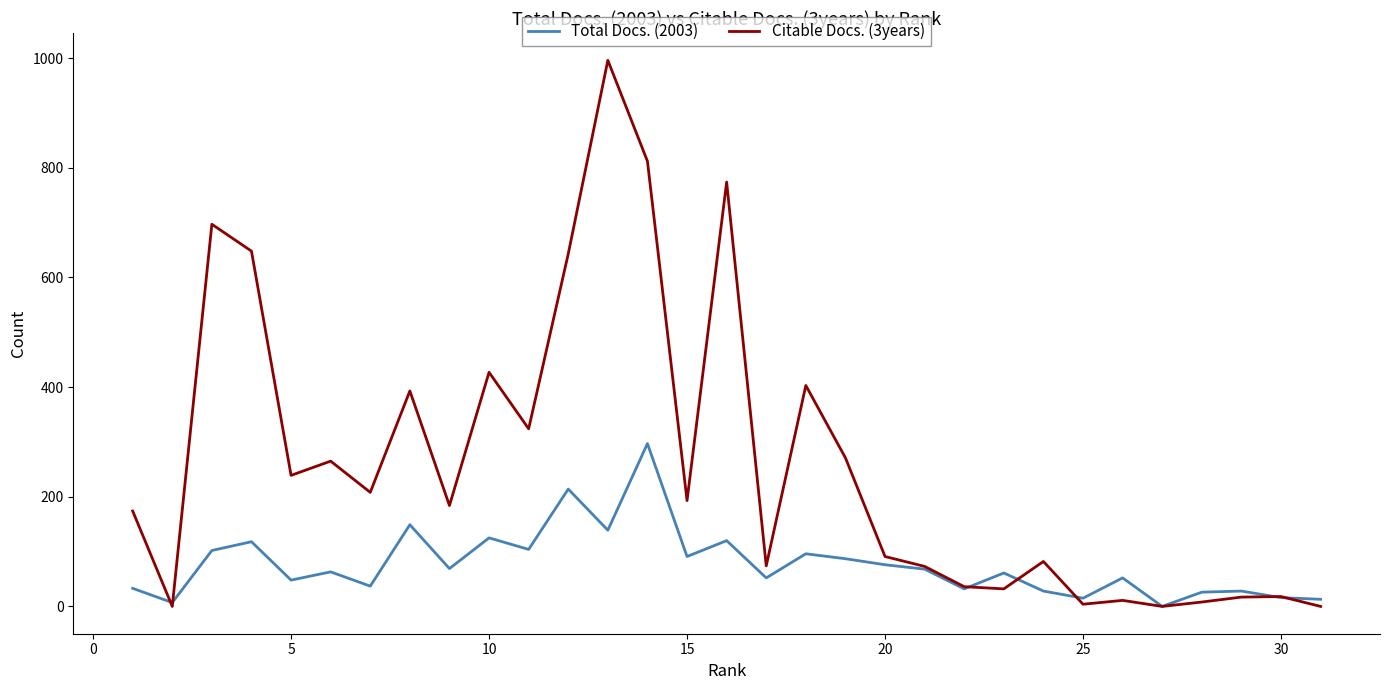

In Total Docs. (2003), how many points are higher than both neighbors (excluding endpoints)?

11